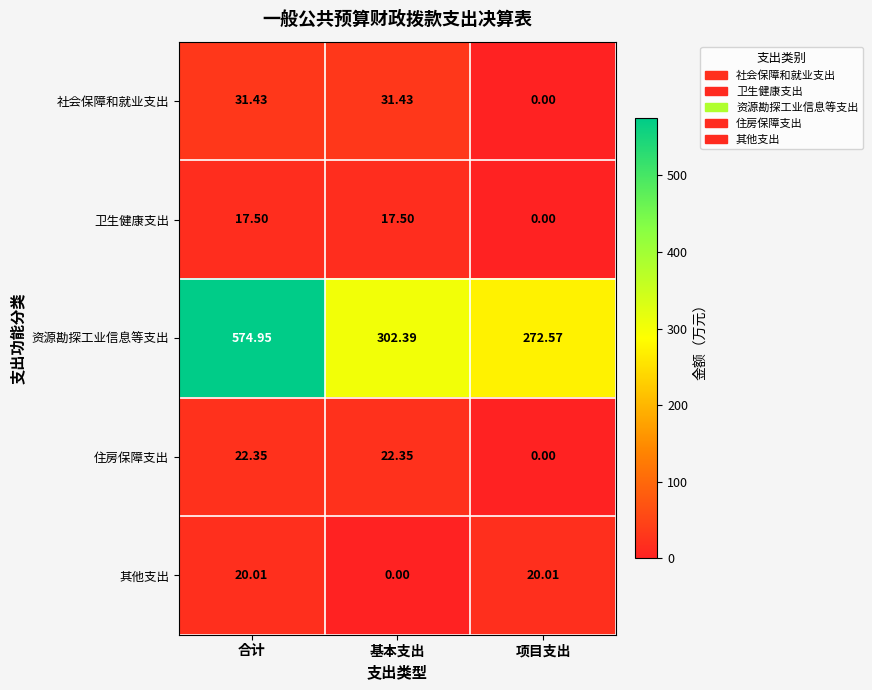

Which series has the widest spread of values?

资源勘探工业信息等支出